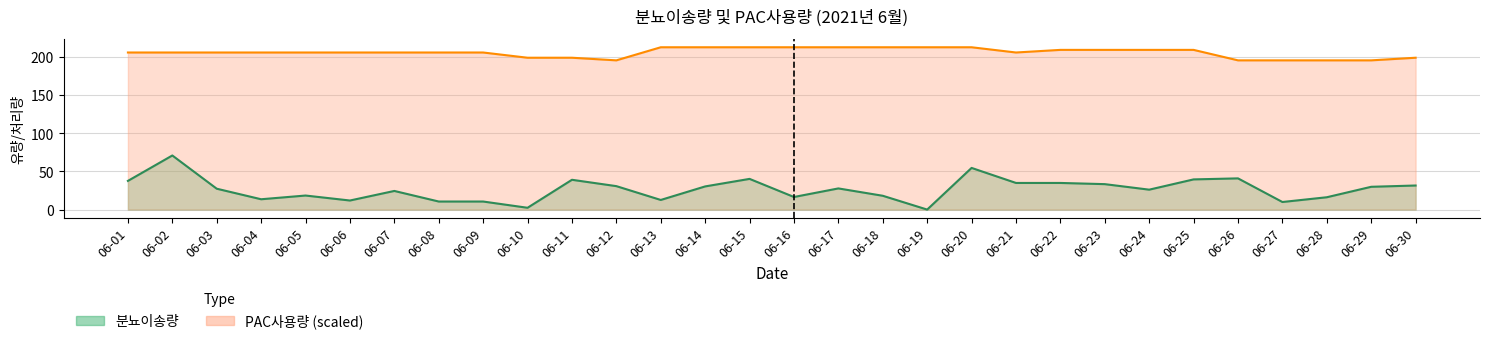

True or false: 분뇨이송량 has a value of 18.4 at 06-05.

True